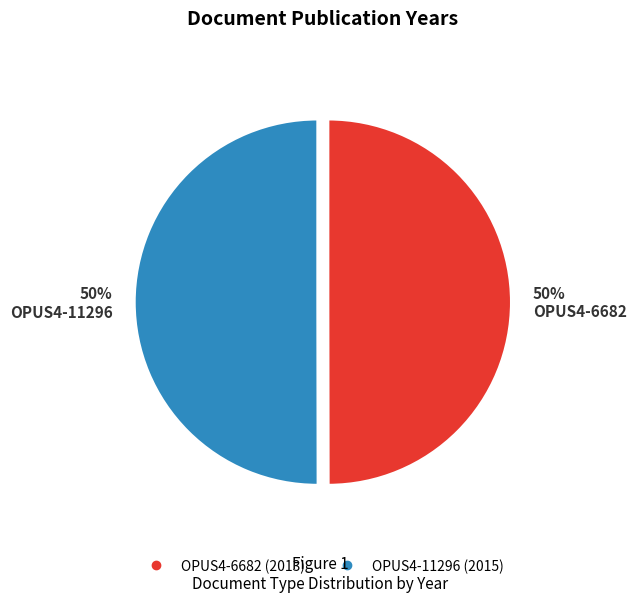

Is the sum of OPUS4-6682 and OPUS4-11296 greater than half?

Yes